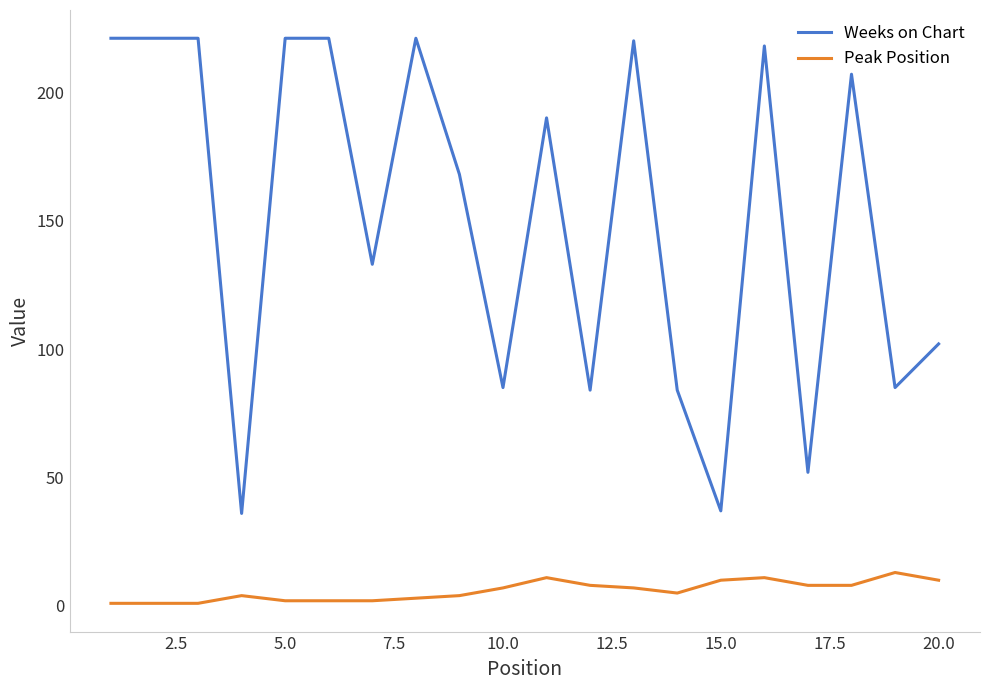

Rank the series by their maximum value, from highest to lowest.

Weeks on Chart, Peak Position